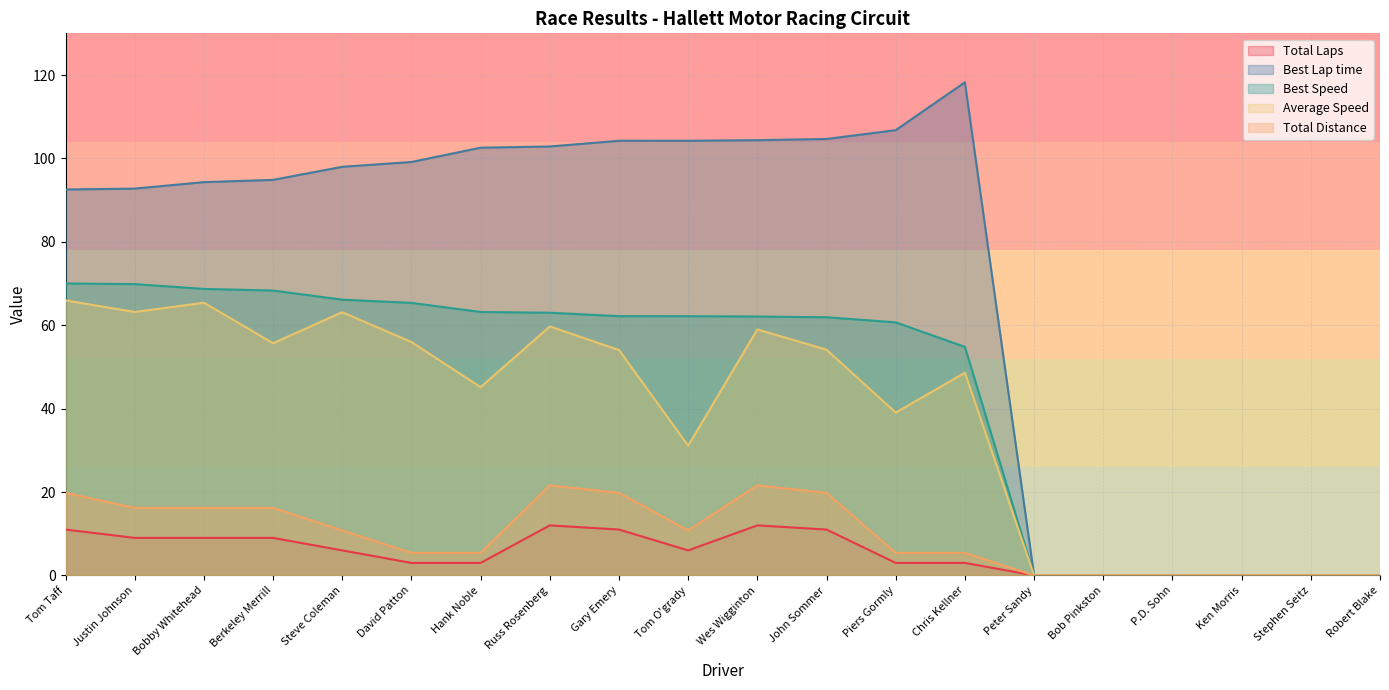

The Total Distance series shows 8.7 at David Patton. True or false?

False